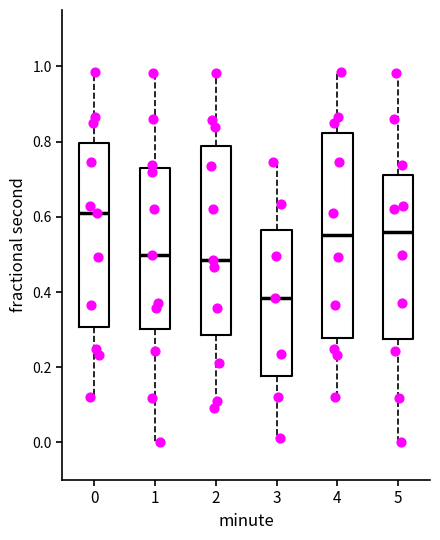

Reading left to right, read every box against the y-axis: the position of its median line, the range the box covers, and the ends of its whiskers. The values are not printed on the chart, so give them approximately, as read against the axis.

0: median 0.62, box 0.30 to 0.80, whiskers 0.12 to 0.98
1: median 0.50, box 0.30 to 0.72, whiskers 0.00 to 0.98
2: median 0.48, box 0.28 to 0.78, whiskers 0.10 to 0.98
3: median 0.38, box 0.18 to 0.56, whiskers 0.02 to 0.74
4: median 0.56, box 0.28 to 0.82, whiskers 0.12 to 0.98
5: median 0.56, box 0.28 to 0.72, whiskers 0.00 to 0.98